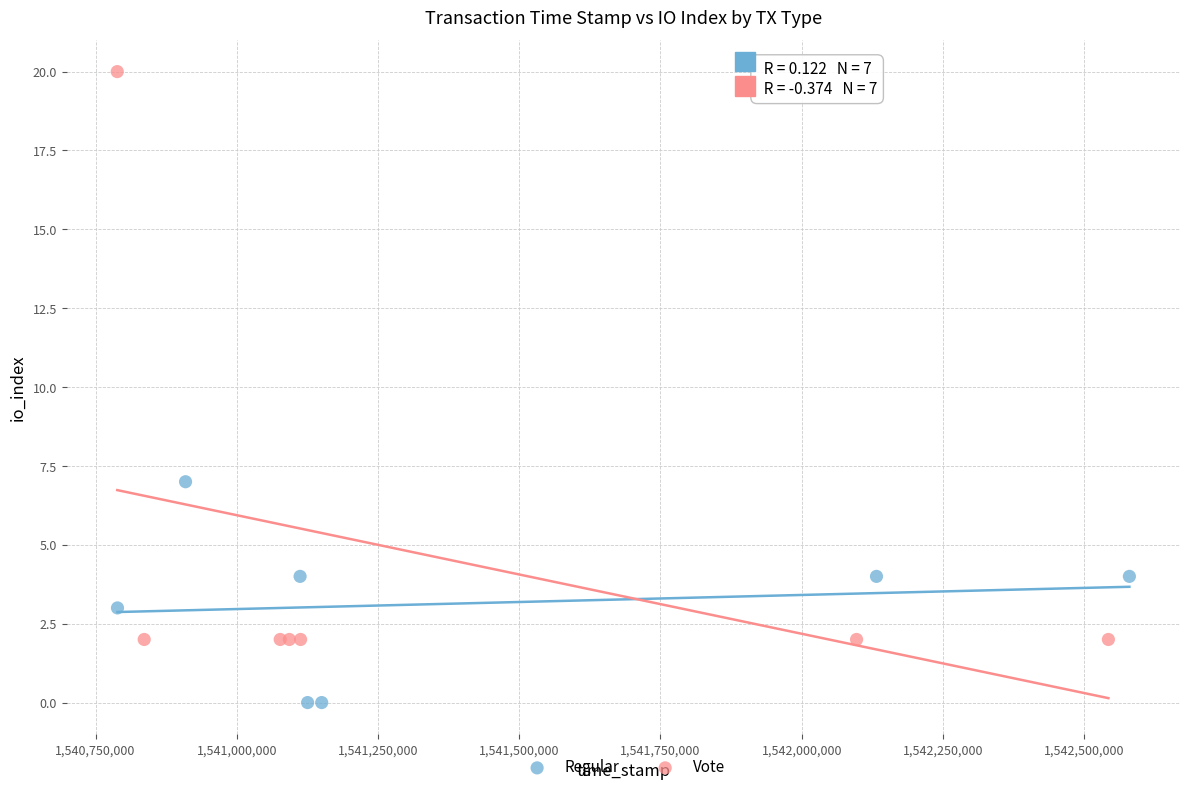

Which series has the widest spread of Y values?

Vote